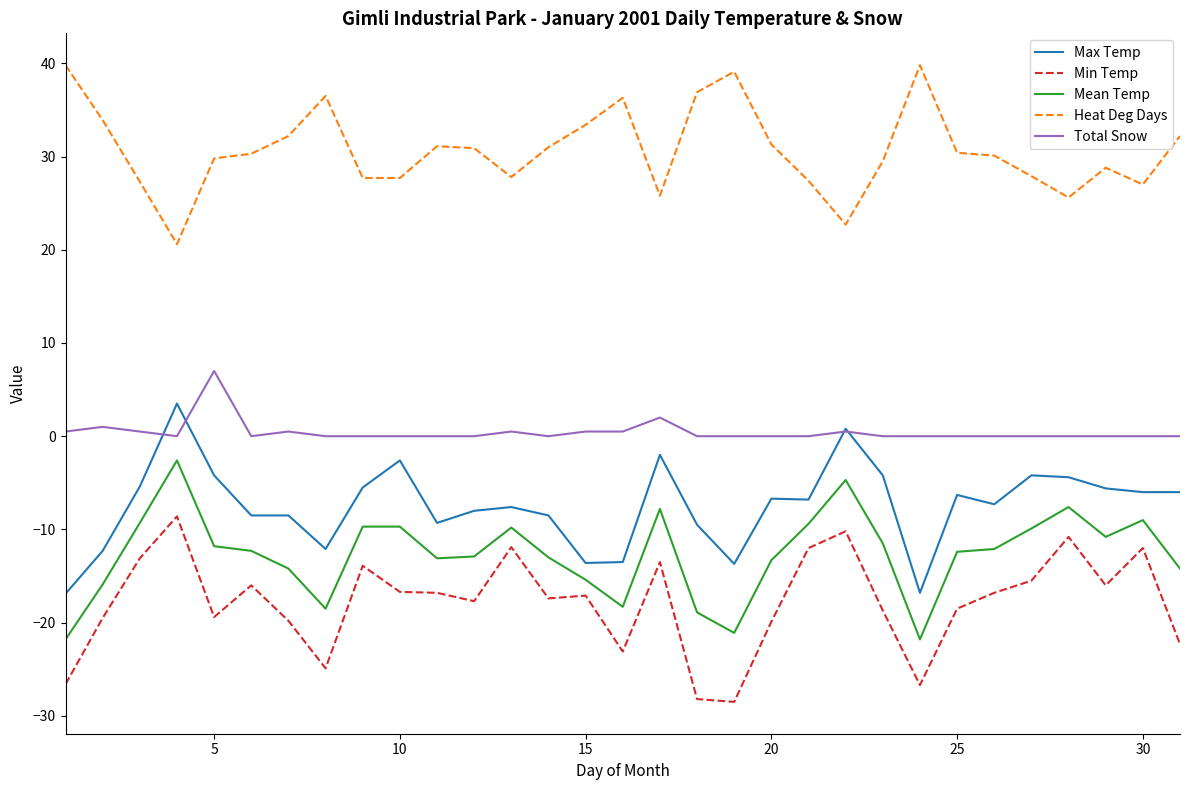

True or false: Max Temp and Mean Temp intersect in this chart.

False